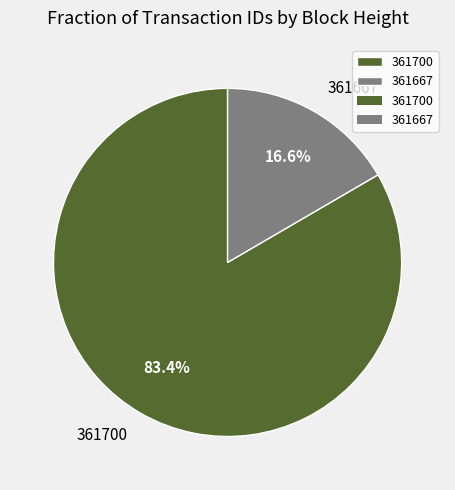

What is the smallest slice in the pie chart?

361667